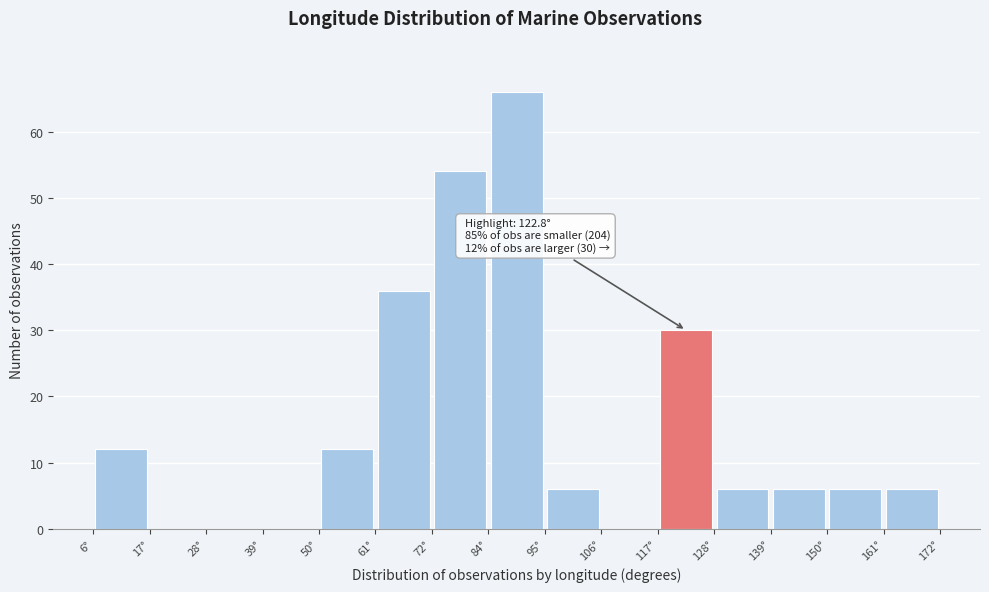

Over which range of the x-axis is the bar tallest?

84 to 94